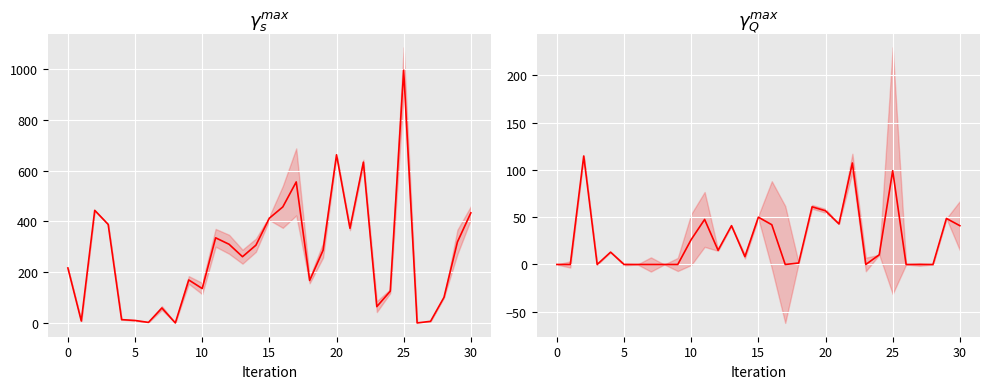

Reading right to left, list all the values displayed in this chart.

ВКУПНО (up): 433.5	318.9	100.7	6.4	0.0	995.6	125.1	64.3	633.2	372.7	662.3	286.3	167.5	555.3	456.8	412.6	306.2	260.9	309.8	335.2	135.5	169.3	0.0	58.9	2.1	9.7	13.0	388.1	443.4	7.6	216.6
H1 + H14: 41.0	48.6	0.0	0.0	0.0	99.1	10.2	0.0	107.3	42.9	56.7	60.9	1.5	0.0	42.0	50.0	8.3	41.0	15.0	47.6	26.3	0.0	0.0	0.0	0.0	0.0	13.0	0.0	114.7	0.0	0.0